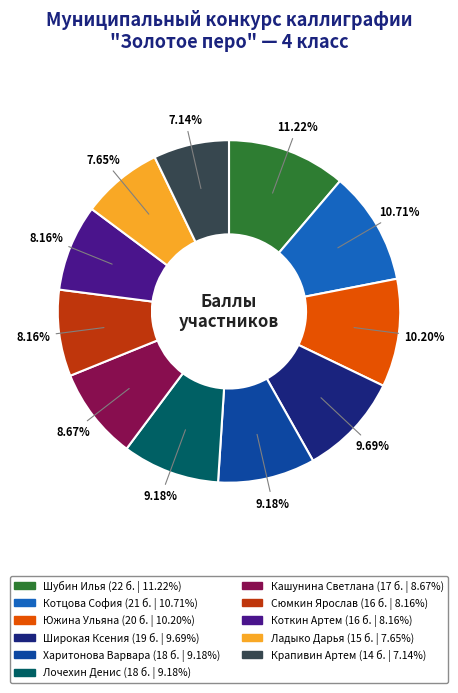

To the nearest percent, what portion does Лочехин Денис represent?

9%